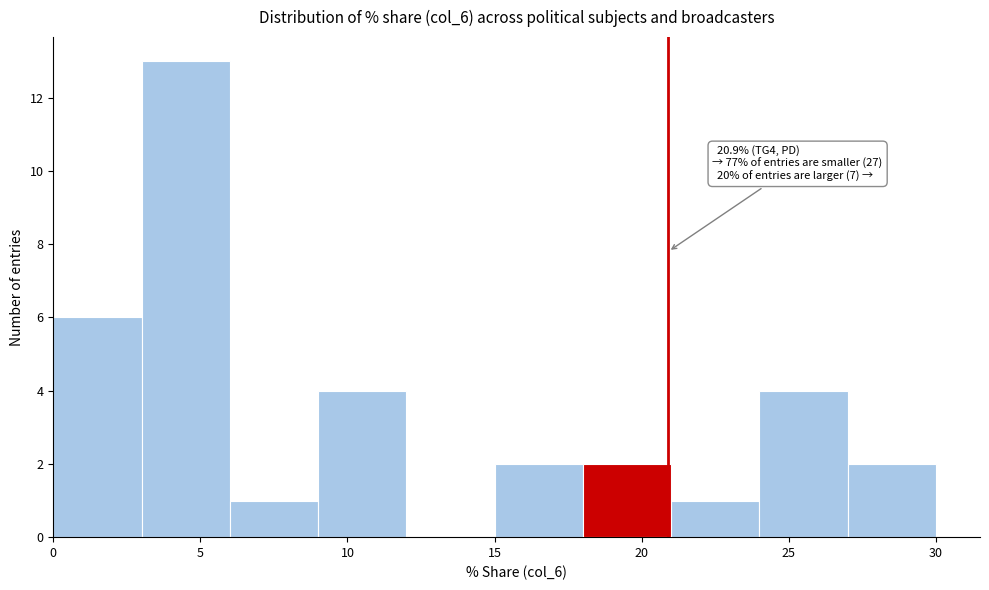

Over which range of the x-axis is the bar tallest?

3 to 6